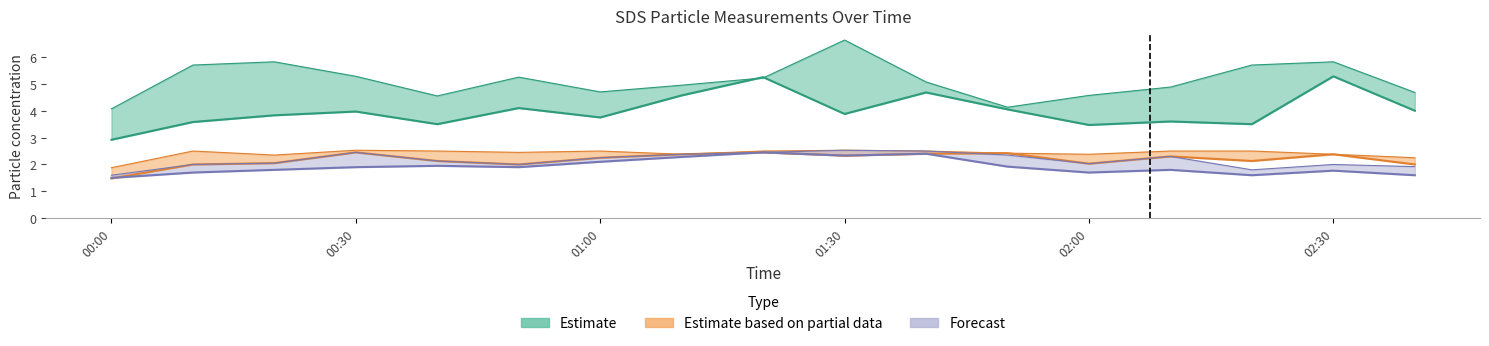

Reading left to right, list all the values displayed in this chart.

SDS_P1: 2.9	3.6	3.8	4.0	3.5	4.1	3.8	4.6	5.2	3.9	4.7	4.0	3.5	3.6	3.5	5.3	4.0
SDS_P1_upper: 4.1	5.7	5.8	5.3	4.5	5.2	4.7	5.0	5.2	6.6	5.1	4.1	4.6	4.9	5.7	5.8	4.7
SDS_P2: 1.5	2.0	2.0	2.5	2.1	2.0	2.2	2.4	2.5	2.3	2.4	2.4	2.0	2.3	2.1	2.4	2.0
SDS_P2_upper: 1.9	2.5	2.4	2.5	2.5	2.5	2.5	2.4	2.5	2.5	2.5	2.4	2.4	2.5	2.5	2.4	2.2
forecast: 1.5	1.7	1.8	1.9	1.9	1.9	2.1	2.3	2.5	2.3	2.4	1.9	1.7	1.8	1.6	1.8	1.6
forecast_upper: 1.6	2.0	2.0	2.5	2.1	2.0	2.2	2.4	2.5	2.5	2.5	2.4	2.0	2.3	1.8	2.0	1.9